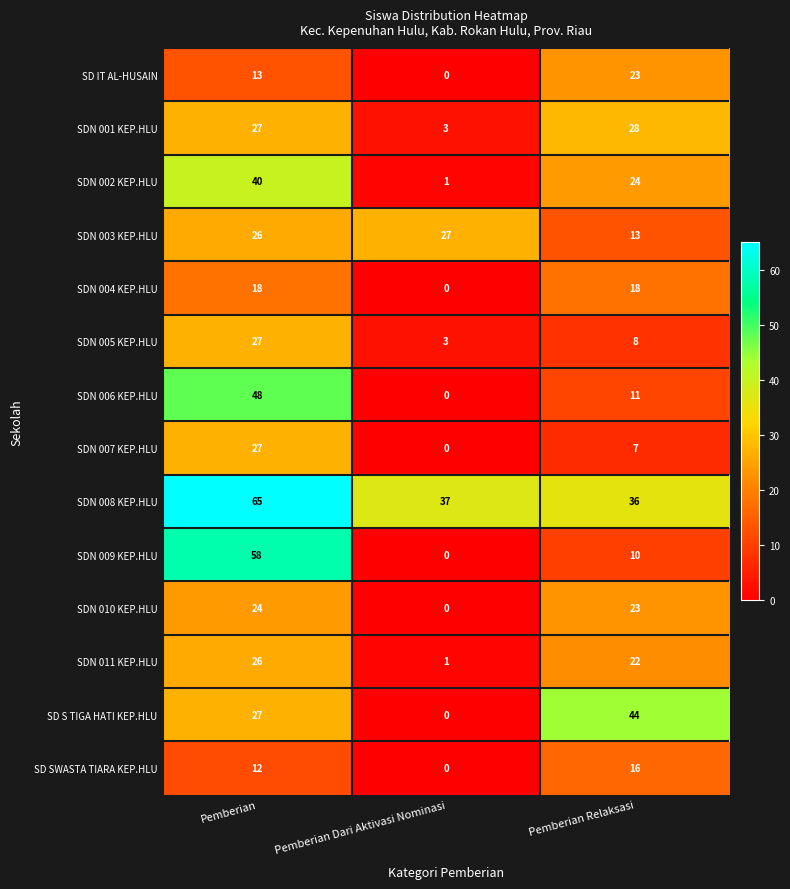

True or false: SDN 010 KEP.HLU has a value of 14 at Pemberian Relaksasi.

False